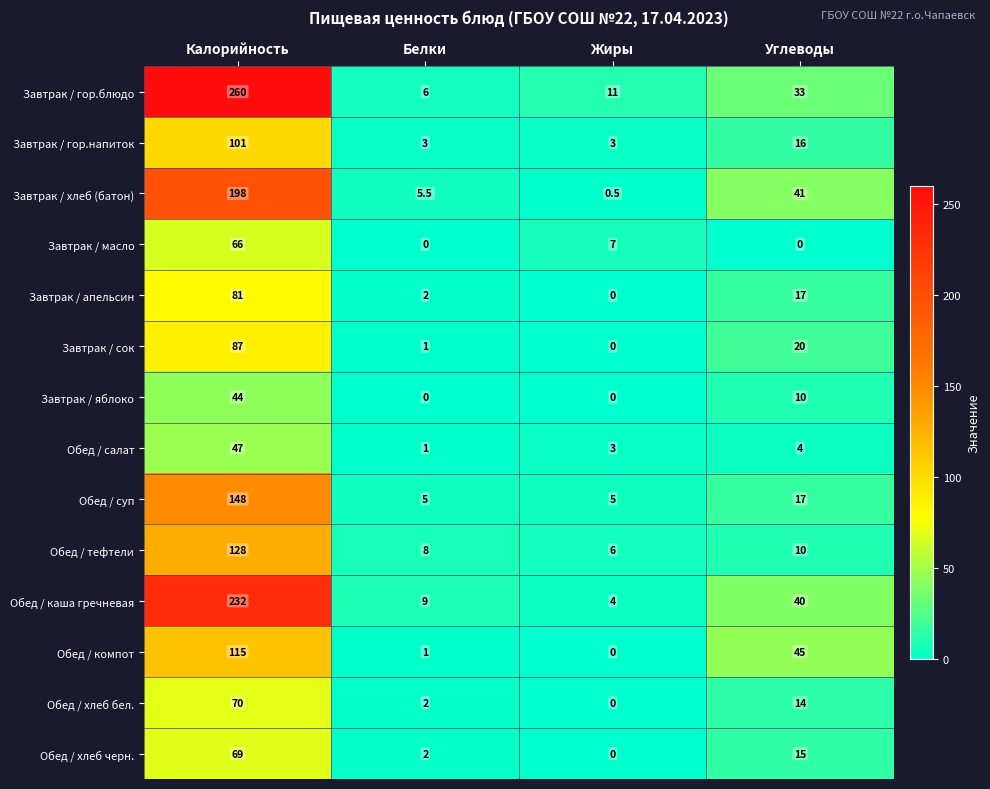

At how many categories does at least one series exceed 149?

1